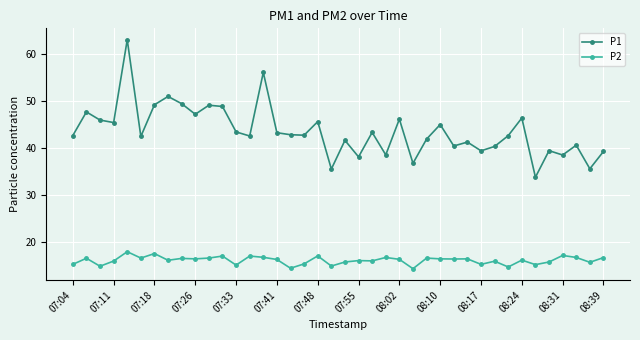

What is the minimum value shown in the chart?

14.2